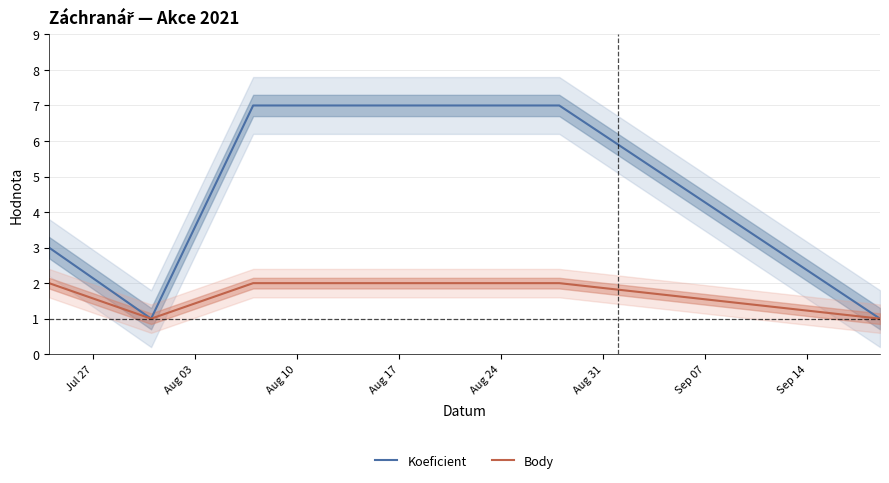

Reading left to right, transcribe all the data shown in this chart.

Koeficient: 3	1	7	7	1
Body: 2	1	2	2	1